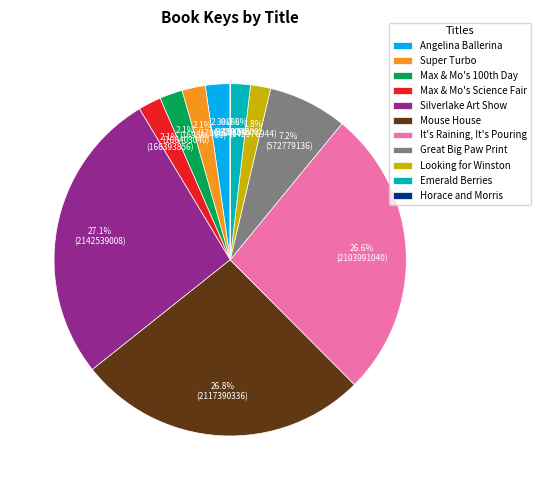

What portion of the pie excludes Emerald Berries?

98.2%